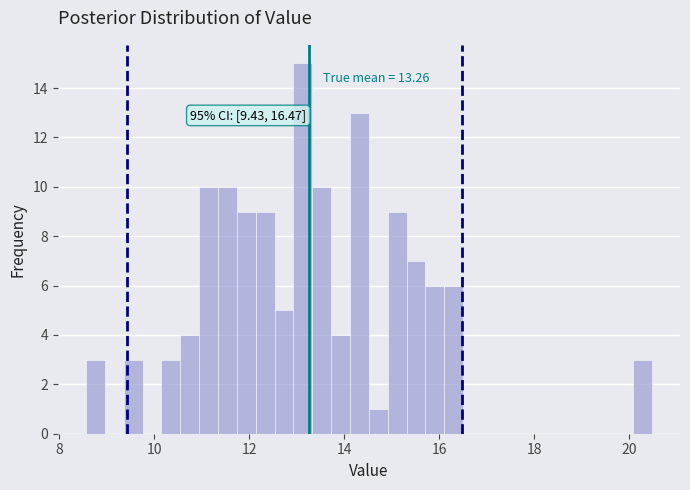

Around what value on the x-axis is the tallest bar? Give the approximate position of its centre, as read against the axis.

13.2